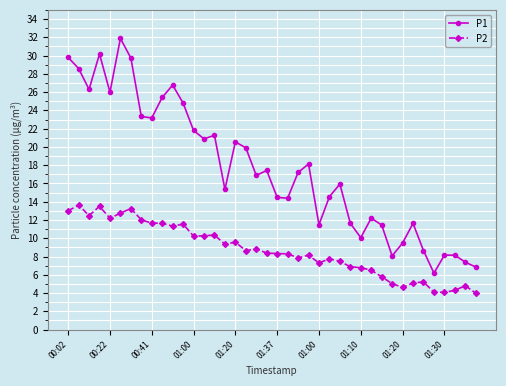

True or false: P1 has more than 1 points higher than both neighbors.

True